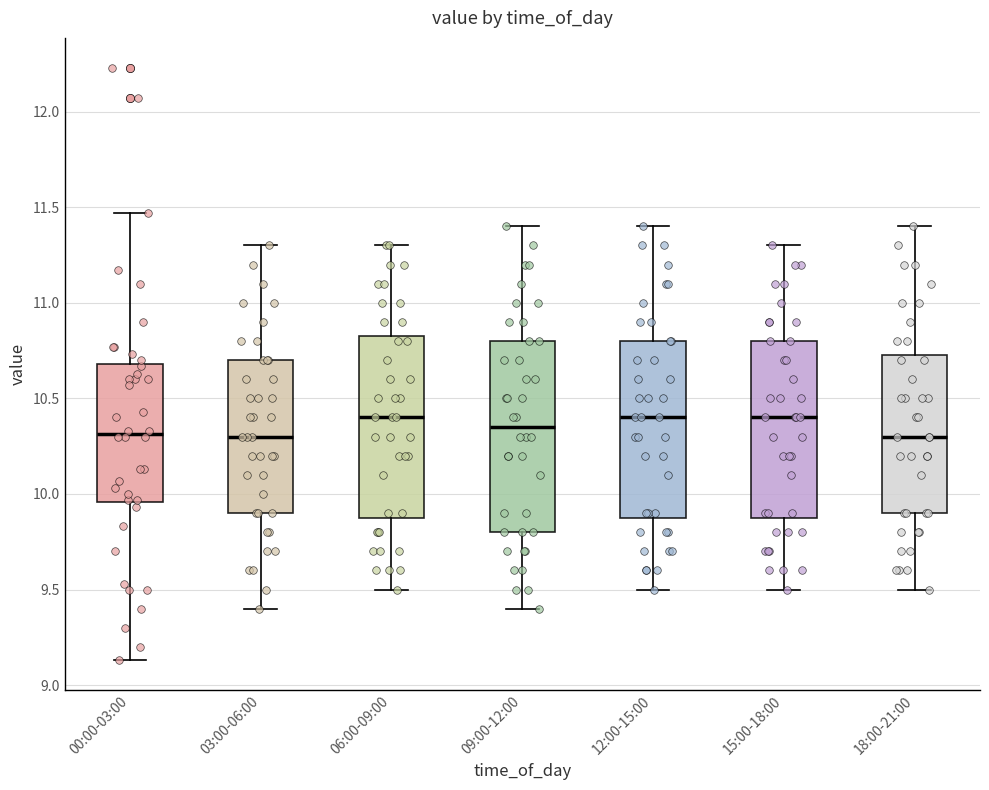

Reading left to right, transcribe this box plot: for each box, give where its median line is, the range the box spans, and where its two whiskers end, as read against the y-axis. The values are not printed on the chart, so give them approximately, as read against the axis.

00:00-03:00: median 10.30, box 9.95 to 10.70, whiskers 9.15 to 11.45
03:00-06:00: median 10.30, box 9.90 to 10.70, whiskers 9.40 to 11.30
06:00-09:00: median 10.40, box 9.90 to 10.85, whiskers 9.50 to 11.30
09:00-12:00: median 10.35, box 9.80 to 10.80, whiskers 9.40 to 11.40
12:00-15:00: median 10.40, box 9.90 to 10.80, whiskers 9.50 to 11.40
15:00-18:00: median 10.40, box 9.90 to 10.80, whiskers 9.50 to 11.30
18:00-21:00: median 10.30, box 9.90 to 10.75, whiskers 9.50 to 11.40